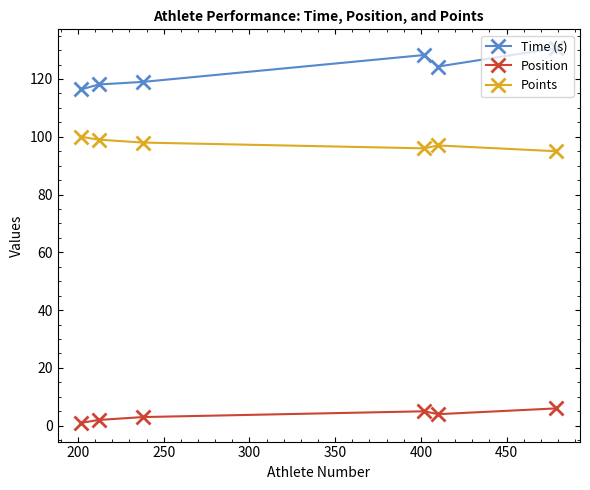

Which series has the largest total across all categories?

Time (s)